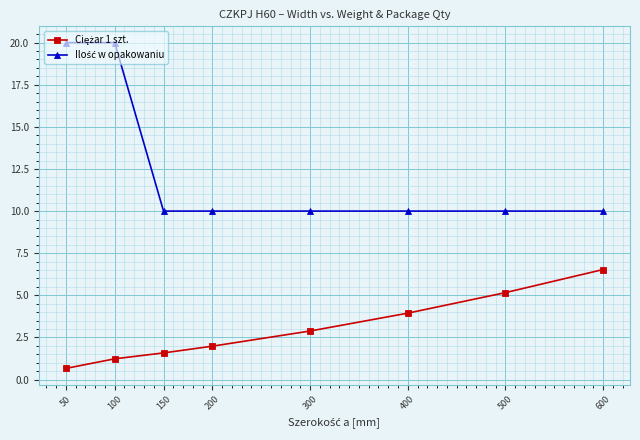

Which label corresponds to the smallest value in the chart?

50